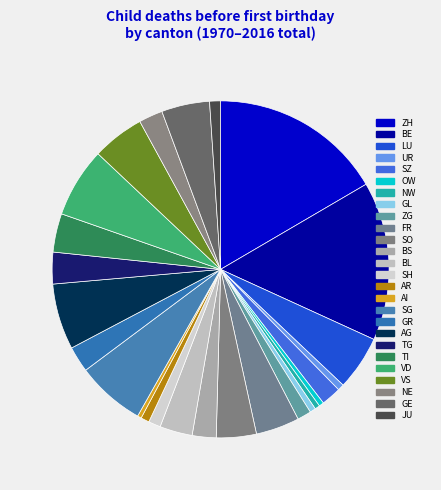

Count the number of slices in the pie.

26